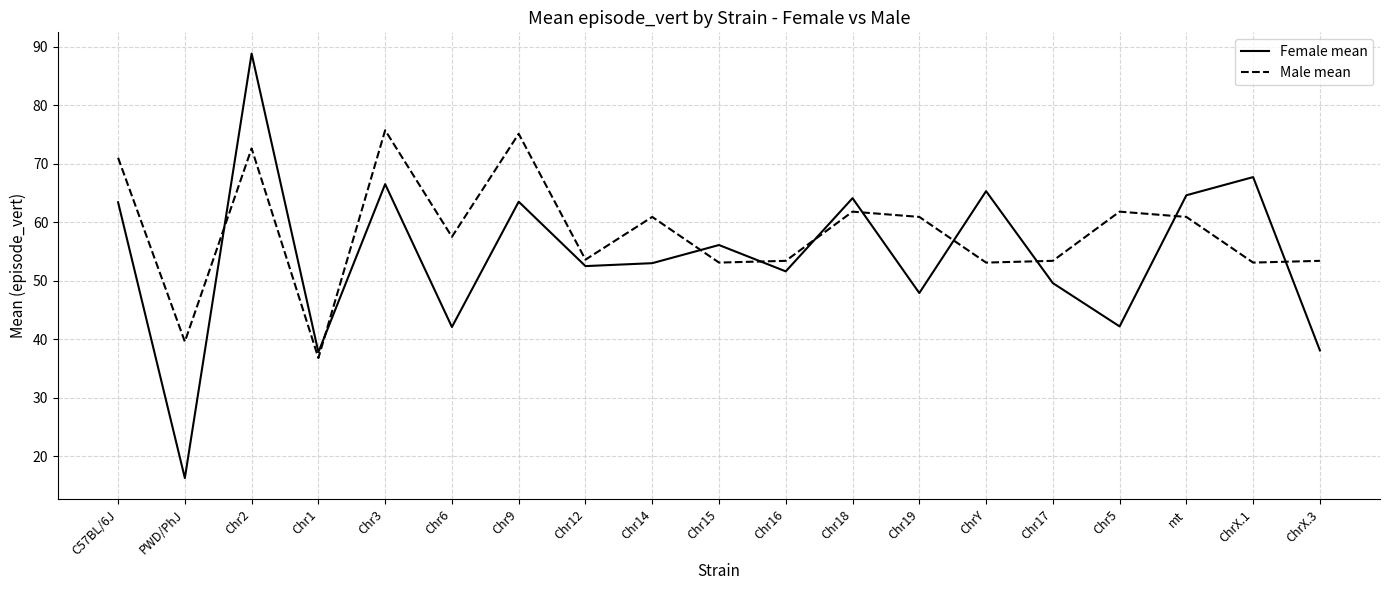

Where does the Female mean series first go above 53?

C57BL/6J